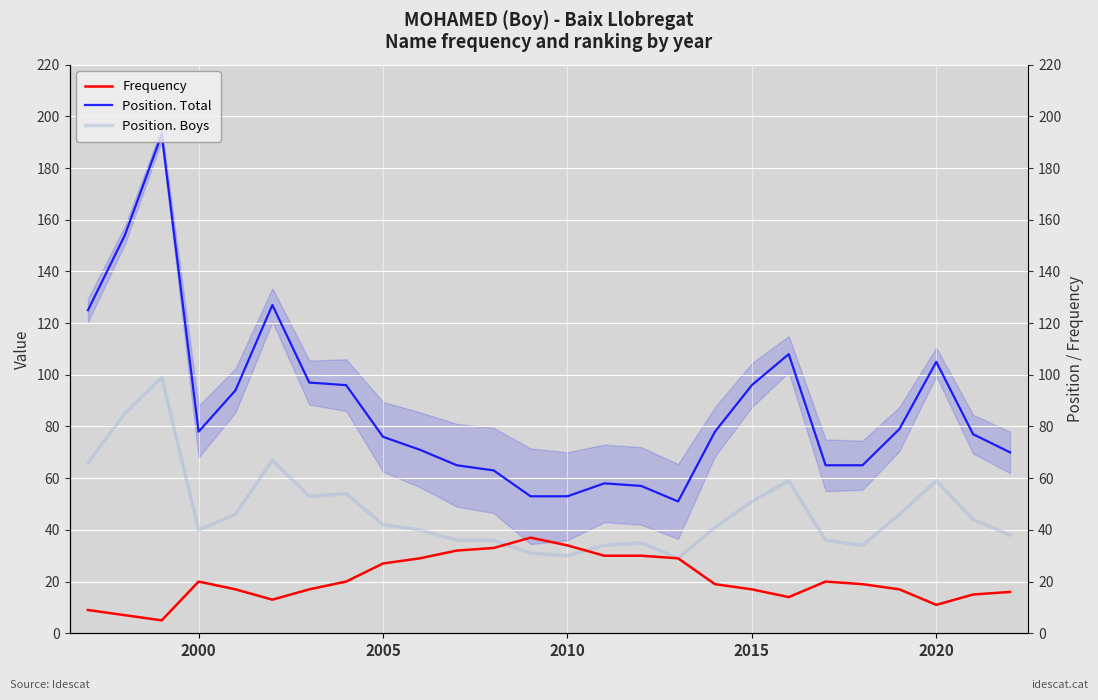

The value of Position. Total at 12 is 53. True or false?

True